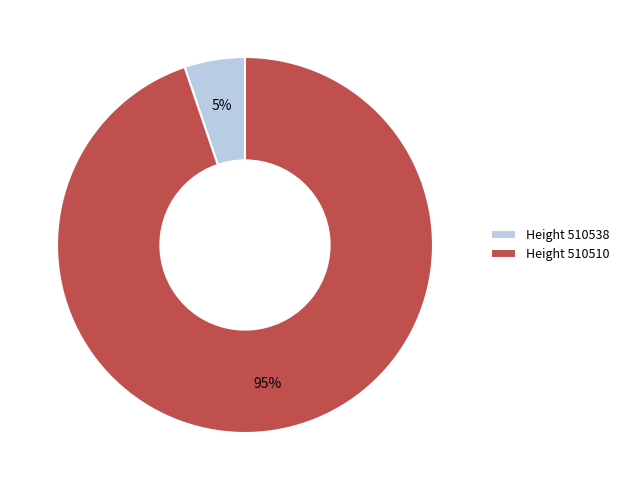

To the nearest percent, what is the difference between the largest and smallest slice percentages?

90%